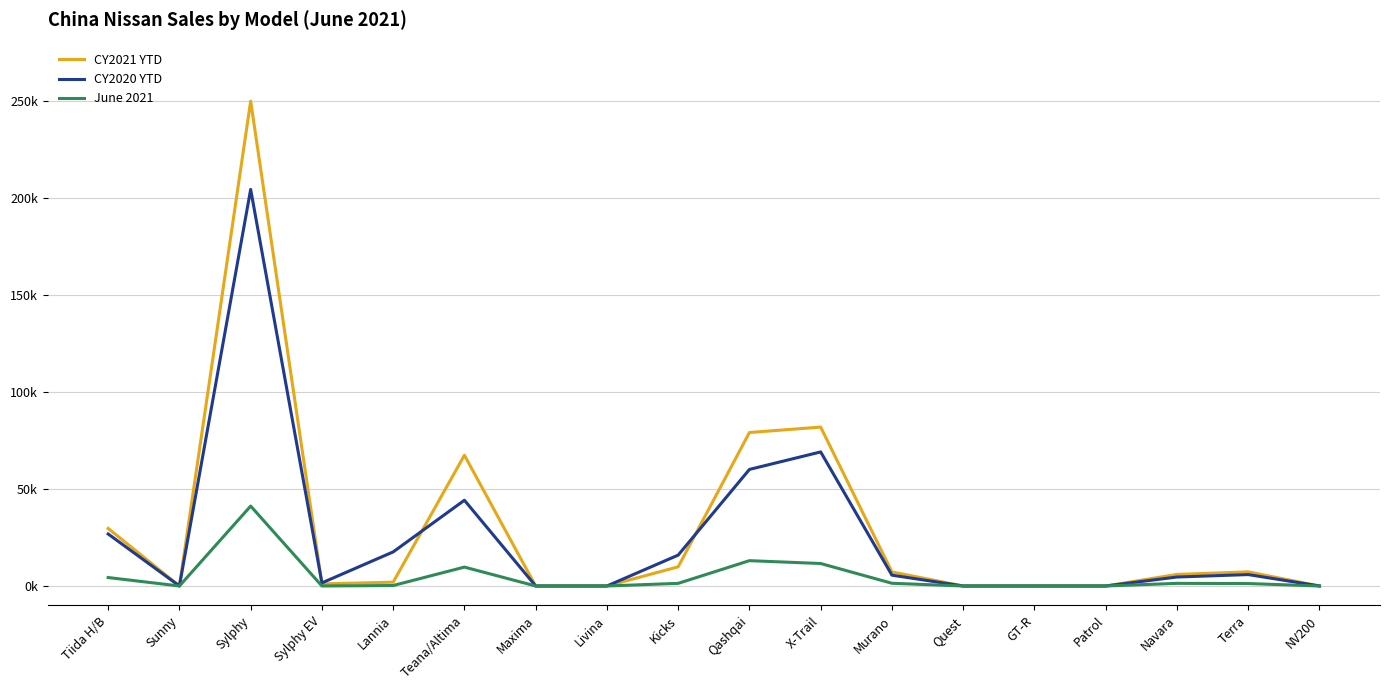

Rank the series at Lannia from highest to lowest value.

CY2020 YTD, CY2021 YTD, June 2021